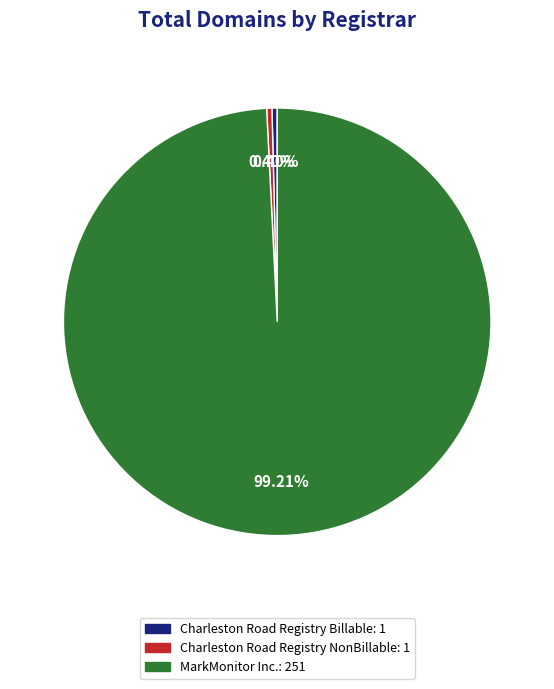

What is the largest slice in the pie chart?

MarkMonitor Inc.